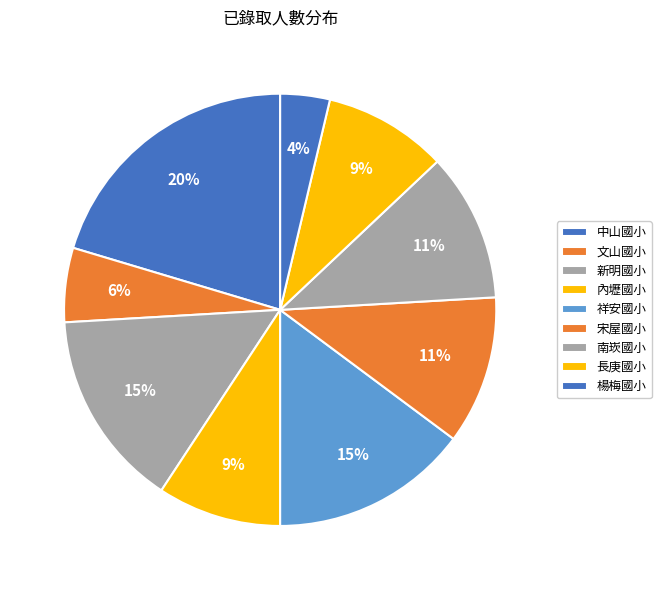

True or false: 祥安國小 accounts for 4% of the total.

False